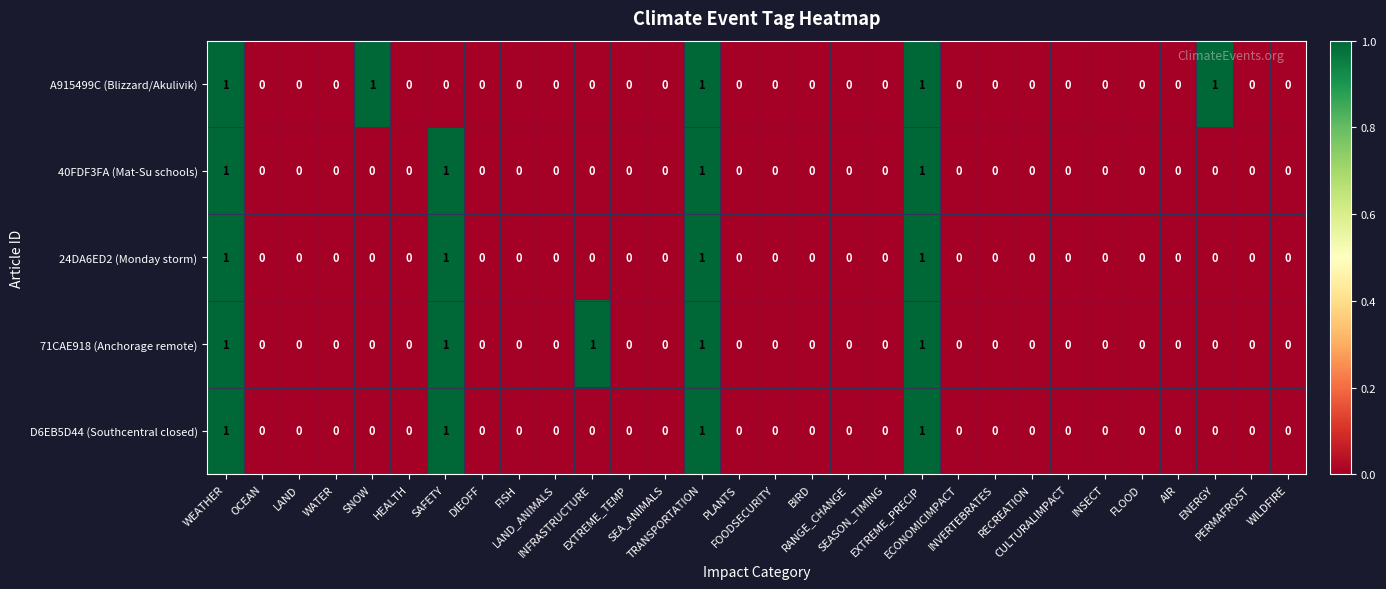

How many 24DA6ED2 (Monday storm) values are between 0 and 1?

30